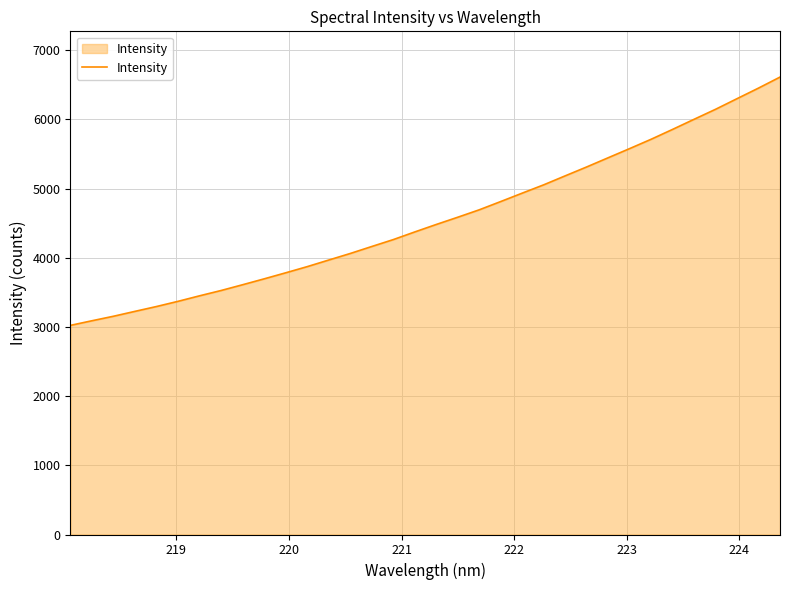

What is the smallest value displayed?

3022.5